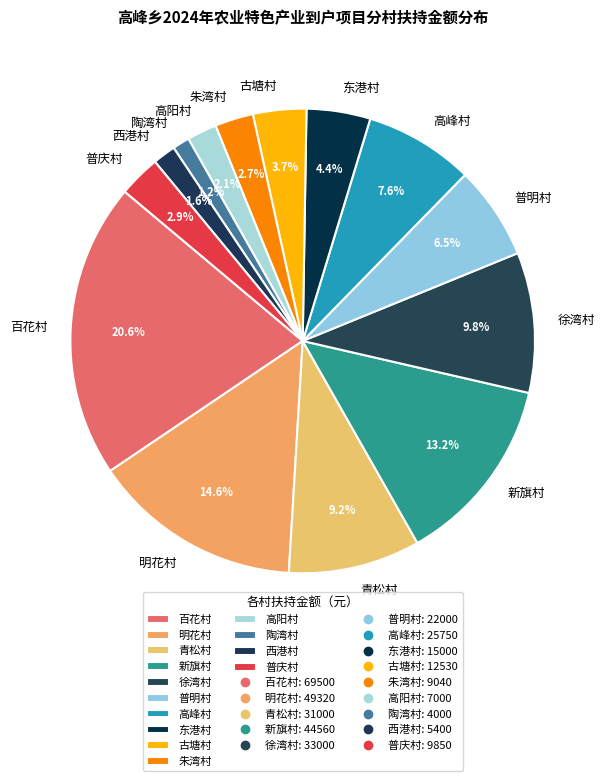

To the nearest percent, what percentage of the pie is 青松村?

9%